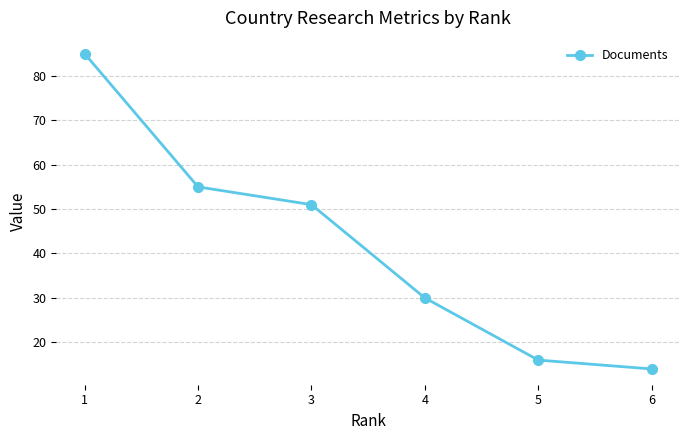

Reading left to right, transcribe all the data shown in this chart.

1=85	2=55	3=51	4=30	5=16	6=14